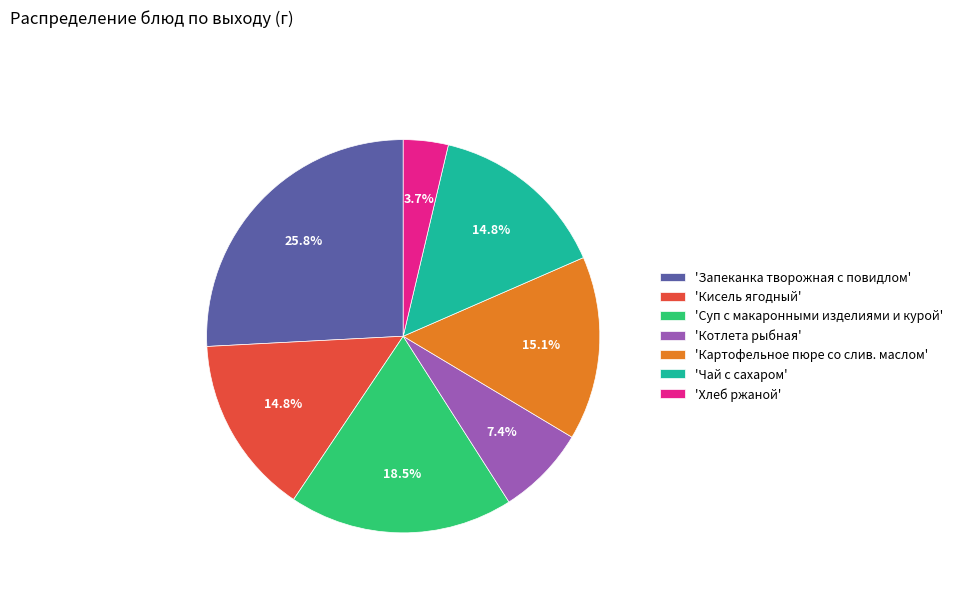

How many slices are in this pie chart?

7